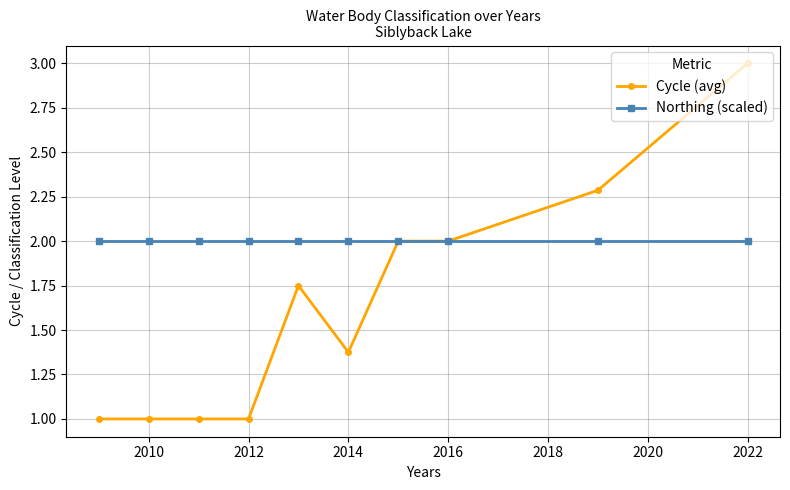

List the series in order of their overall mean, lowest first.

Cycle (avg), Northing (scaled)